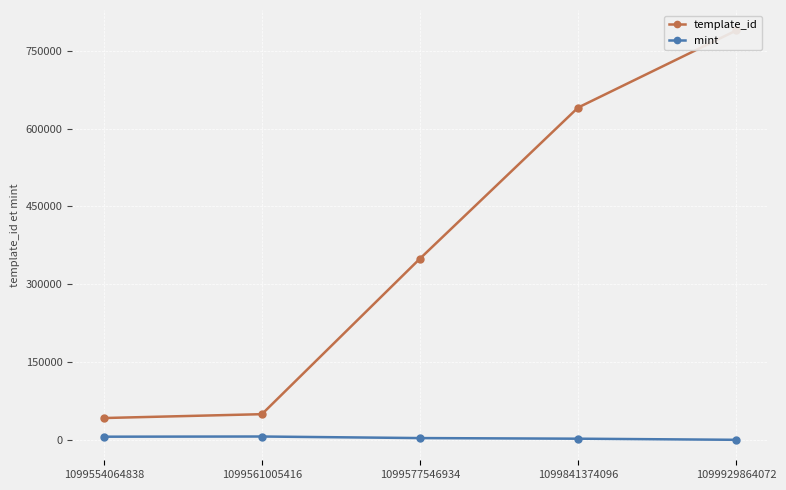

What is the difference between the mint values at 1099554064838 and 1099841374096?

3860